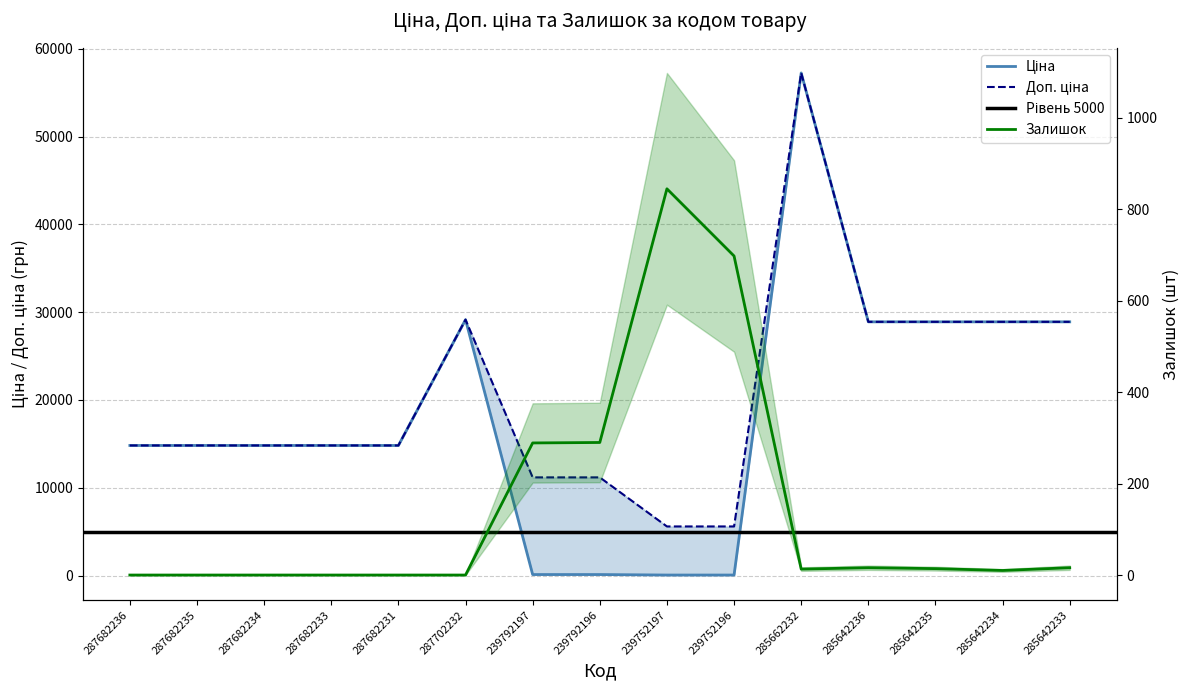

What is the difference between the second highest and second lowest values in the Доп. ціна series?

23561.3